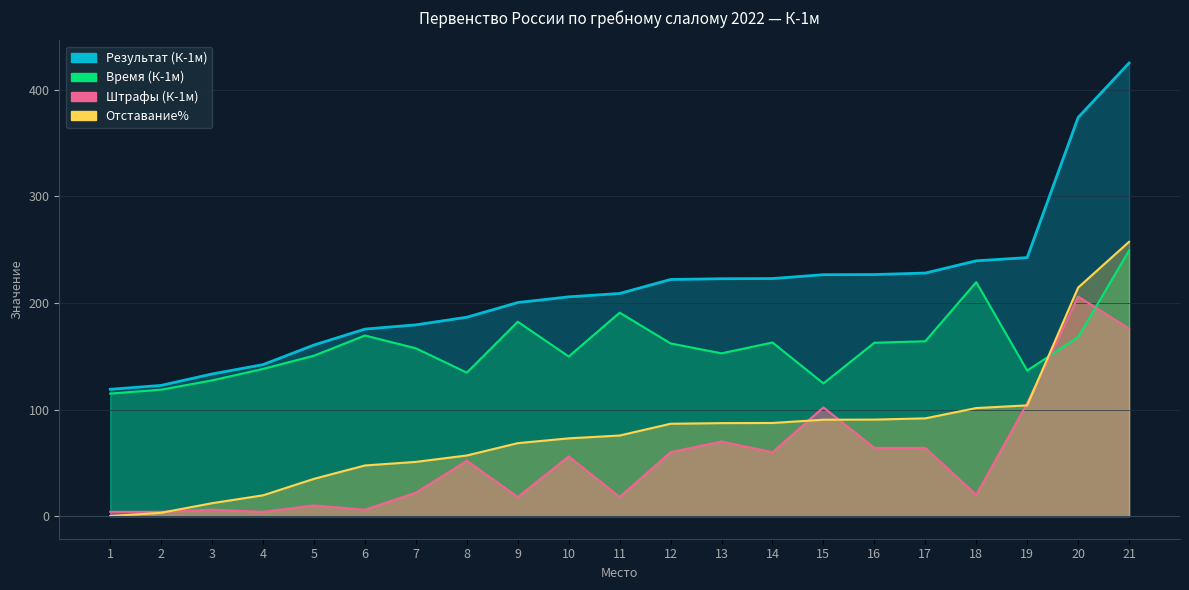

Is it true that Результат (К-1м) equals 200.4 at 9?

True